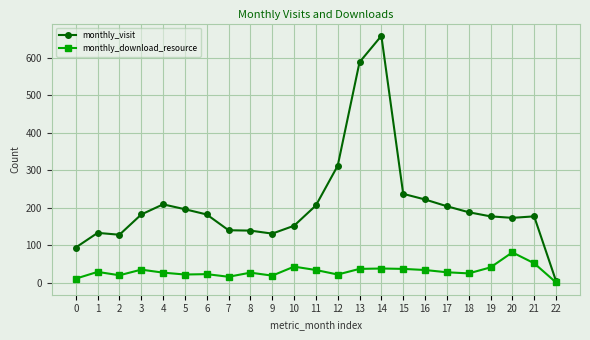

Between 4 and 7, which series saw the biggest shift?

monthly_visit